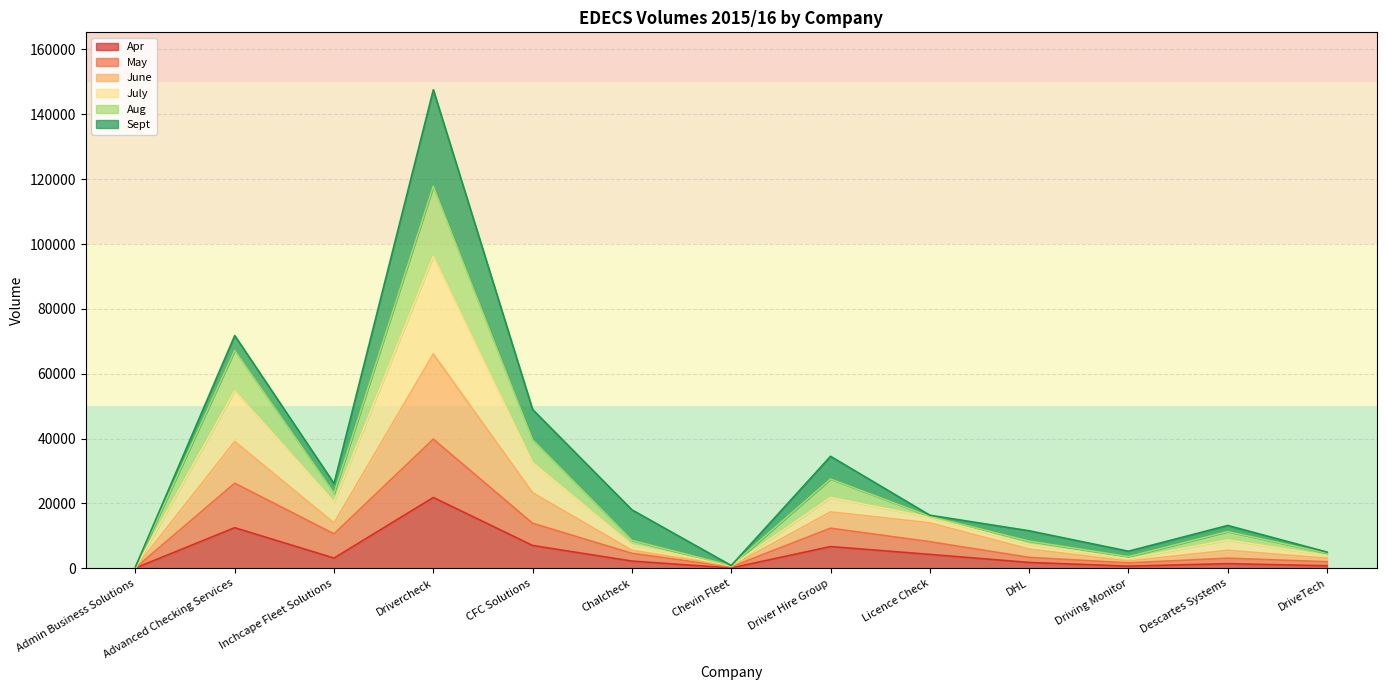

Which category has the highest value in the Apr series?

Drivercheck